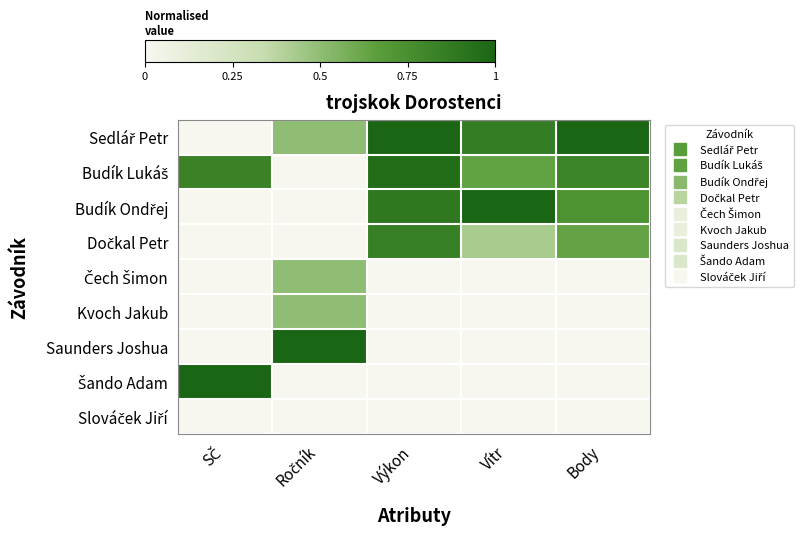

Between Body and SČ, which is larger?

Body